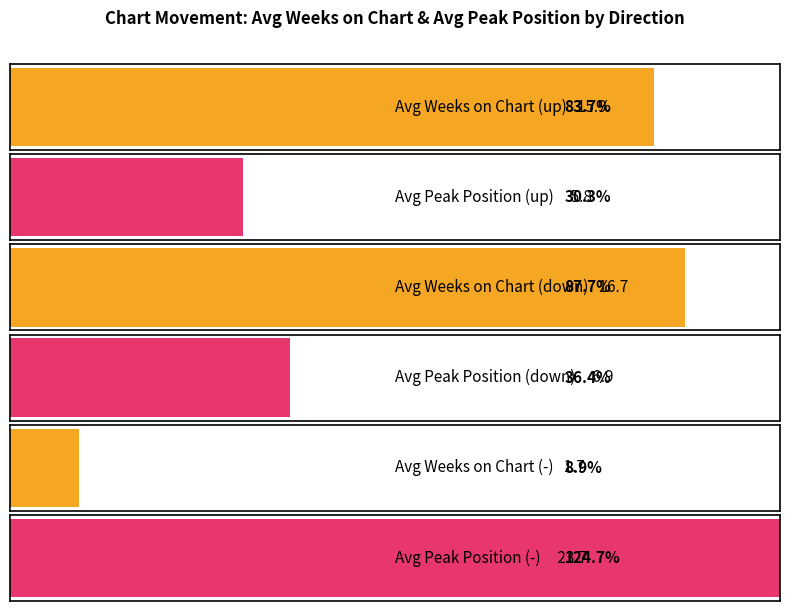

At which label does Avg Weeks on Chart reach its minimum?

-